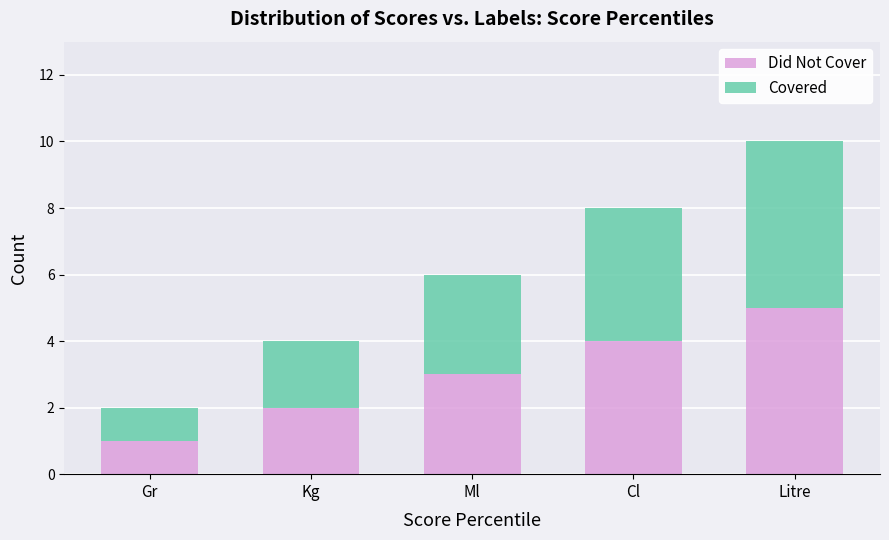

What is the maximum value for Did Not Cover?

5